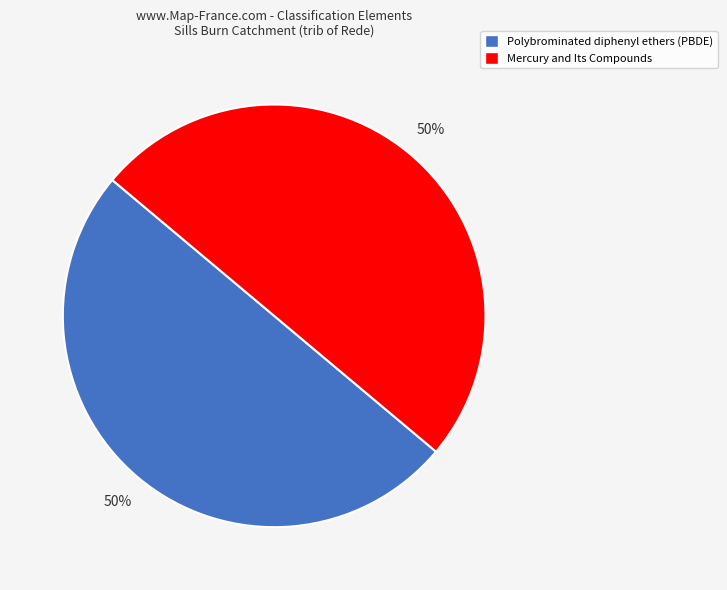

Count the number of slices in the pie.

2